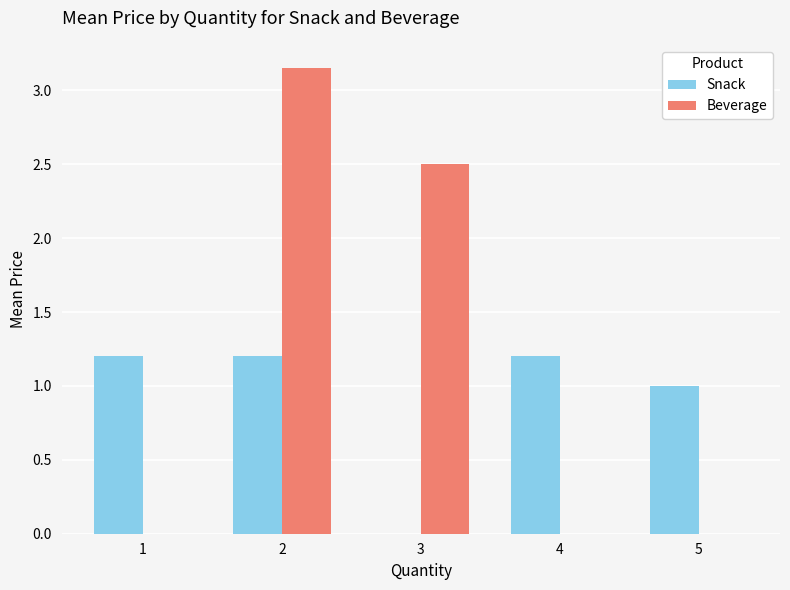

What value does the Snack series have at 4?

1.2